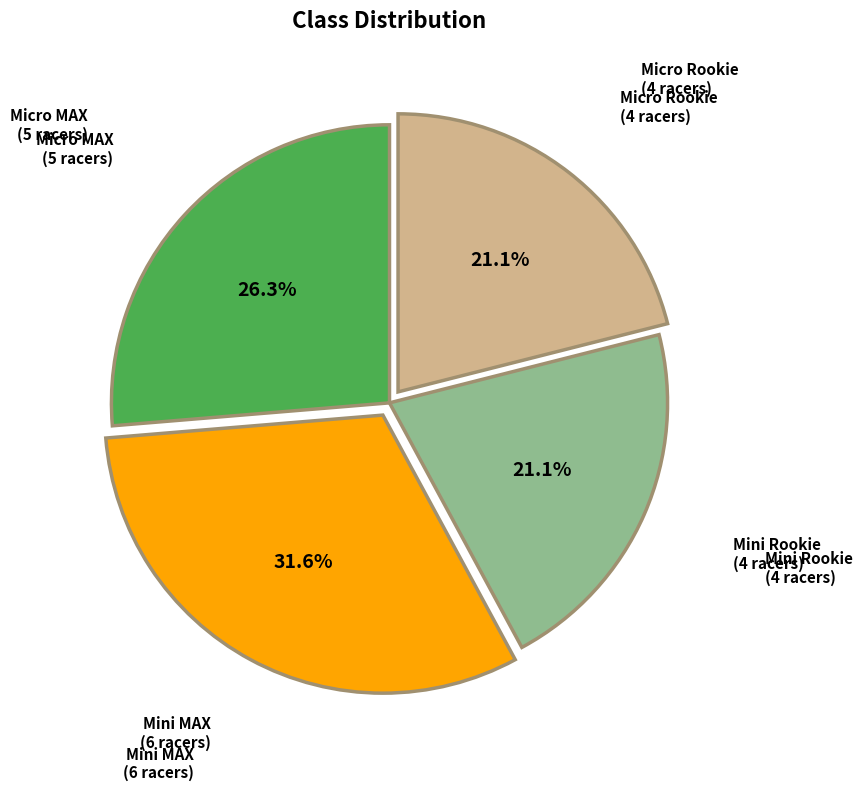

What percentage is the Micro Rookie slice, to the nearest percent?

21%